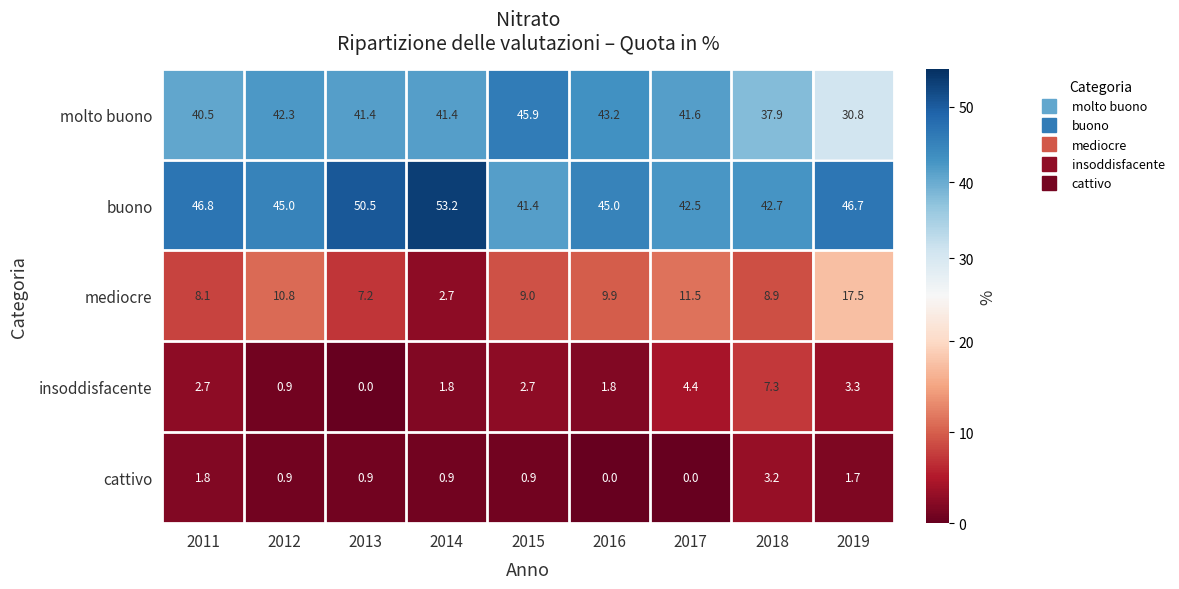

List the series in order of their peak value, highest first.

buono, molto buono, mediocre, insoddisfacente, cattivo